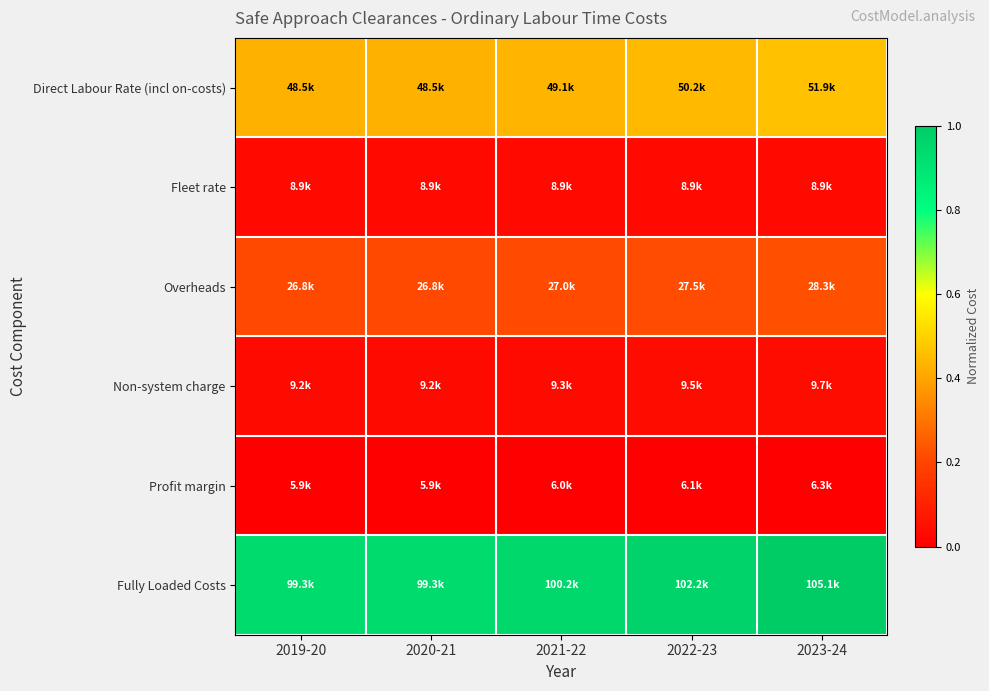

At which category does the chart reach its peak across all series?

2023-24